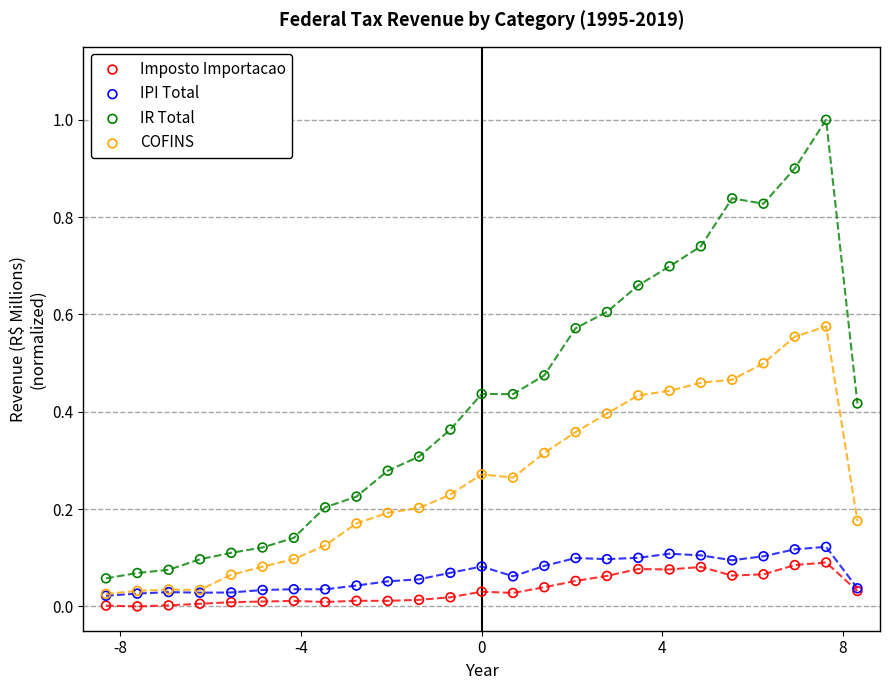

What are all the series names shown in the legend?

Imposto Importacao, IPI Total, IR Total, COFINS